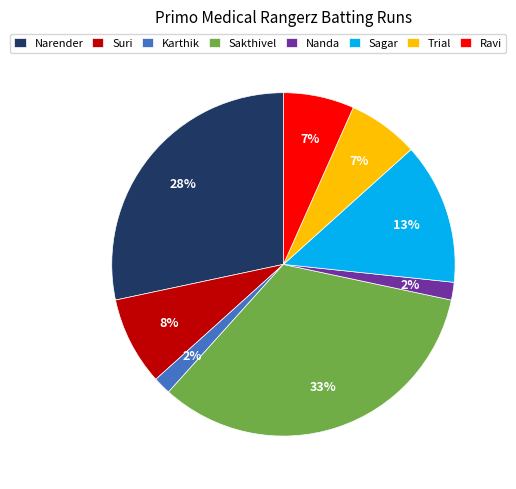

How many segments does this pie chart have?

8